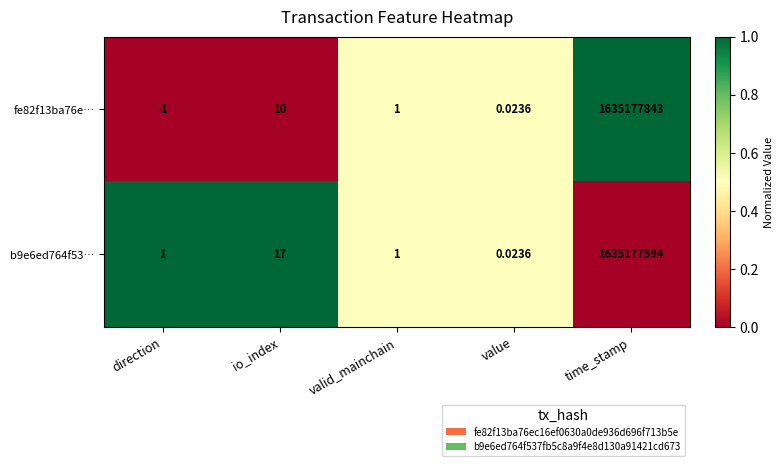

Count the number of categories in the chart.

5